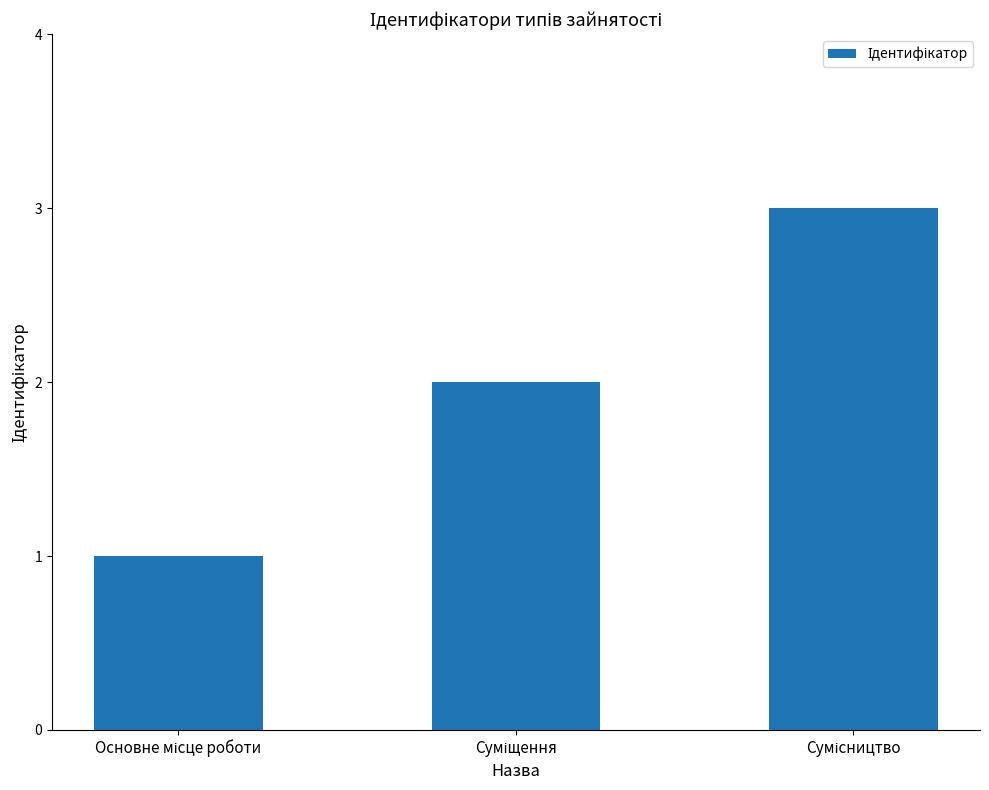

What is the greatest value displayed?

3